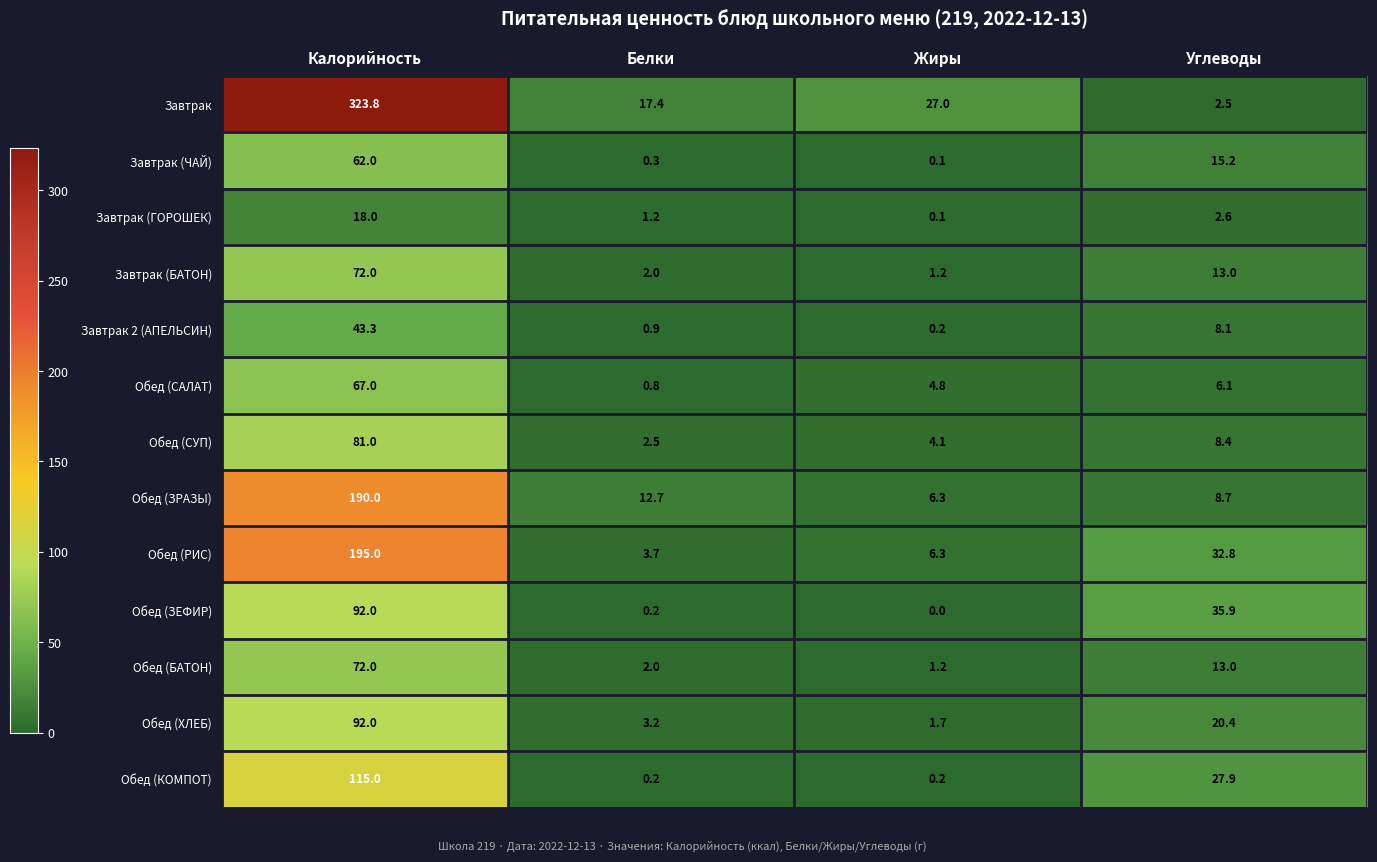

At which category is the sum across all series the highest?

Калорийность